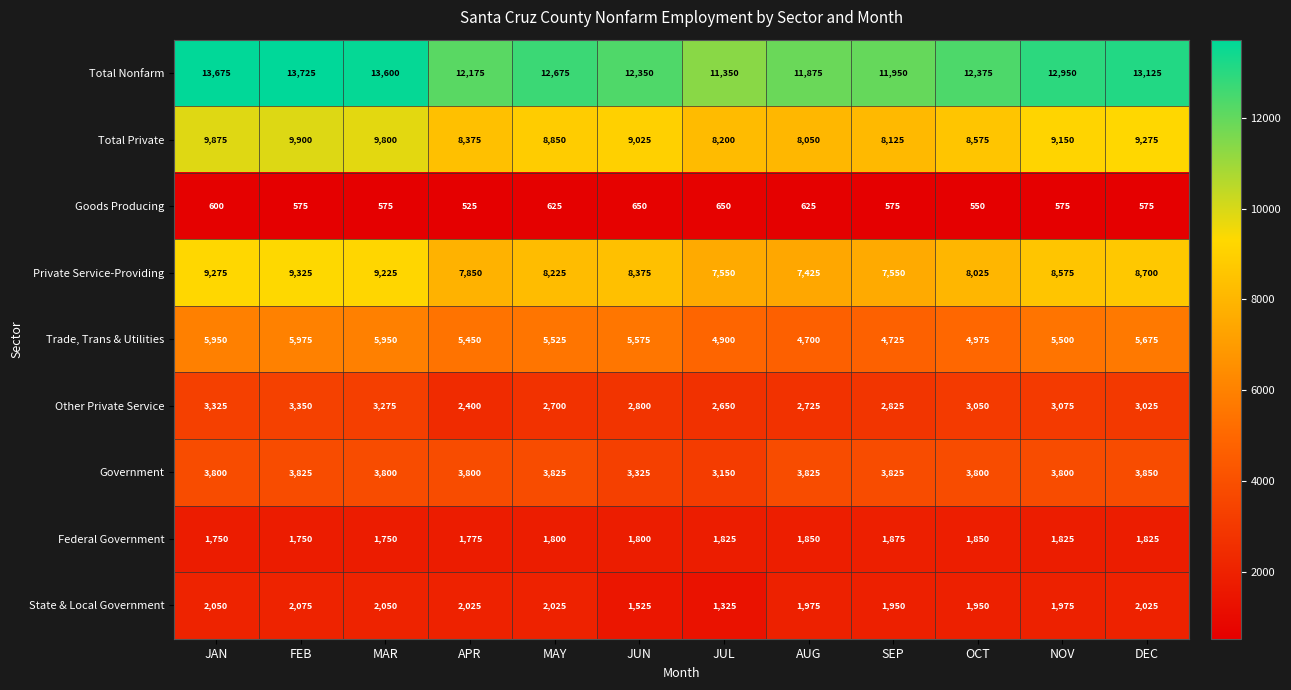

List the series in order of their peak value, lowest first.

Goods Producing, Federal Government, State & Local Government, Other Private Service, Government, Trade, Trans & Utilities, Private Service-Providing, Total Private, Total Nonfarm